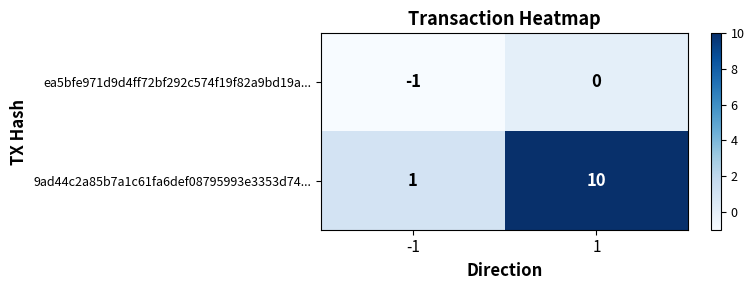

Reading right to left, what are all the values shown in this chart?

ea5bfe971d9d4ff72bf292c574f19f82a9bd19a...: 0	-1
9ad44c2a85b7a1c61fa6def08795993e3353d74...: 10	1